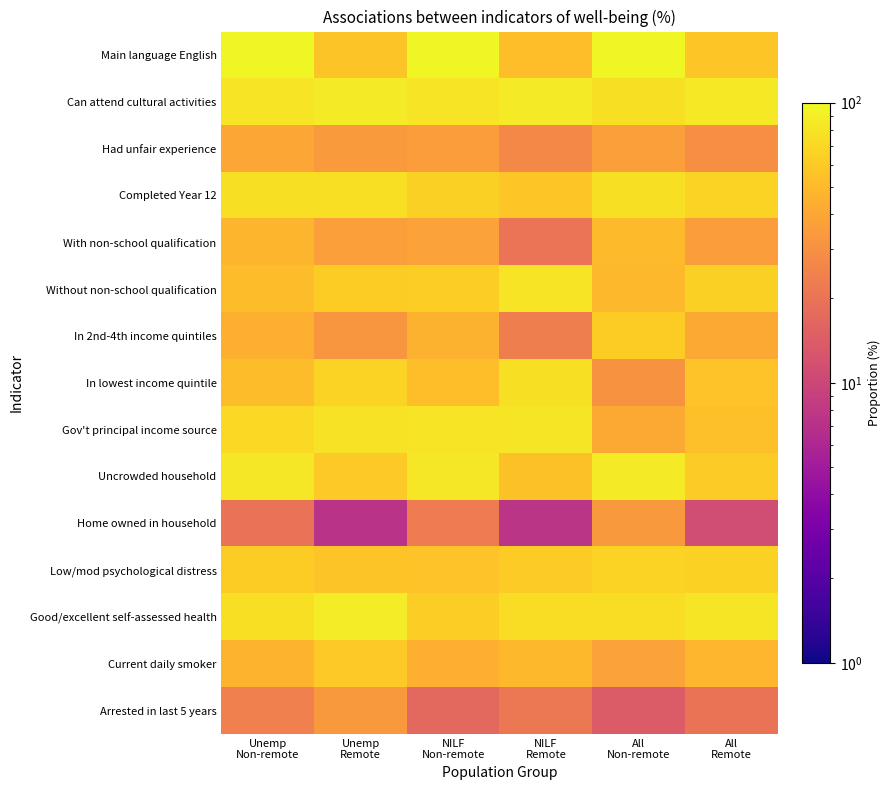

Reading left to right, extract all data points from this chart.

Main language English: Unemp
Non-remote=97.0	Unemp
Remote=57.2	NILF
Non-remote=96.9	NILF
Remote=52.6	All
Non-remote=97.7	All
Remote=58.0
Can attend cultural activities: Unemp
Non-remote=79.6	Unemp
Remote=86.3	NILF
Non-remote=80.1	NILF
Remote=85.5	All
Non-remote=77.6	All
Remote=84.9
Had unfair experience: Unemp
Non-remote=39.3	Unemp
Remote=34.2	NILF
Non-remote=35.4	NILF
Remote=27.3	All
Non-remote=36.2	All
Remote=29.6
Completed Year 12: Unemp
Non-remote=77.3	Unemp
Remote=75.0	NILF
Non-remote=63.8	NILF
Remote=57.5	All
Non-remote=76.5	All
Remote=66.8
With non-school qualification: Unemp
Non-remote=47.2	Unemp
Remote=36.4	NILF
Non-remote=37.2	NILF
Remote=20.5	All
Non-remote=51.1	All
Remote=35.3
Without non-school qualification: Unemp
Non-remote=51.9	Unemp
Remote=61.9	NILF
Non-remote=63.0	NILF
Remote=79.3	All
Non-remote=48.9	All
Remote=64.8
In 2nd-4th income quintiles: Unemp
Non-remote=44.7	Unemp
Remote=32.2	NILF
Non-remote=45.4	NILF
Remote=23.3	All
Non-remote=62.4	All
Remote=41.1
In lowest income quintile: Unemp
Non-remote=52.3	Unemp
Remote=67.2	NILF
Non-remote=53.1	NILF
Remote=76.7	All
Non-remote=30.8	All
Remote=55.3
Gov't principal income source: Unemp
Non-remote=70.8	Unemp
Remote=77.8	NILF
Non-remote=79.3	NILF
Remote=81.8	All
Non-remote=40.8	All
Remote=53.4
Uncrowded household: Unemp
Non-remote=82.5	Unemp
Remote=59.9	NILF
Non-remote=82.9	NILF
Remote=54.7	All
Non-remote=86.4	All
Remote=60.8
Home owned in household: Unemp
Non-remote=19.5	Unemp
Remote=7.3	NILF
Non-remote=22.8	NILF
Remote=7.5	All
Non-remote=33.5	All
Remote=11.0
Low/mod psychological distress: Unemp
Non-remote=61.8	Unemp
Remote=56.5	NILF
Non-remote=55.6	NILF
Remote=61.2	All
Non-remote=66.6	All
Remote=66.1
Good/excellent self-assessed health: Unemp
Non-remote=75.8	Unemp
Remote=87.0	NILF
Non-remote=63.4	NILF
Remote=74.1	All
Non-remote=74.2	All
Remote=81.2
Current daily smoker: Unemp
Non-remote=46.5	Unemp
Remote=59.4	NILF
Non-remote=45.1	NILF
Remote=49.5	All
Non-remote=37.5	All
Remote=48.4
Arrested in last 5 years: Unemp
Non-remote=24.1	Unemp
Remote=33.7	NILF
Non-remote=17.1	NILF
Remote=21.3	All
Non-remote=14.0	All
Remote=20.1